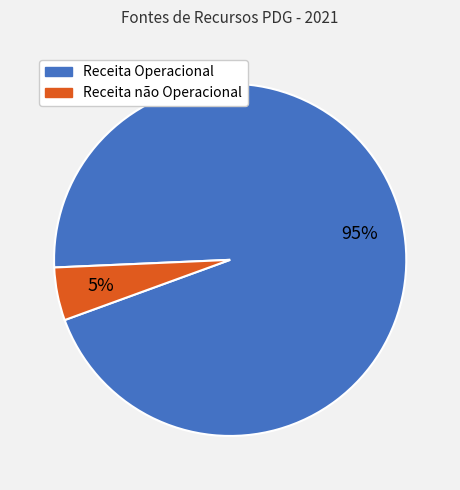

To the nearest percent, what is the average slice percentage?

50%